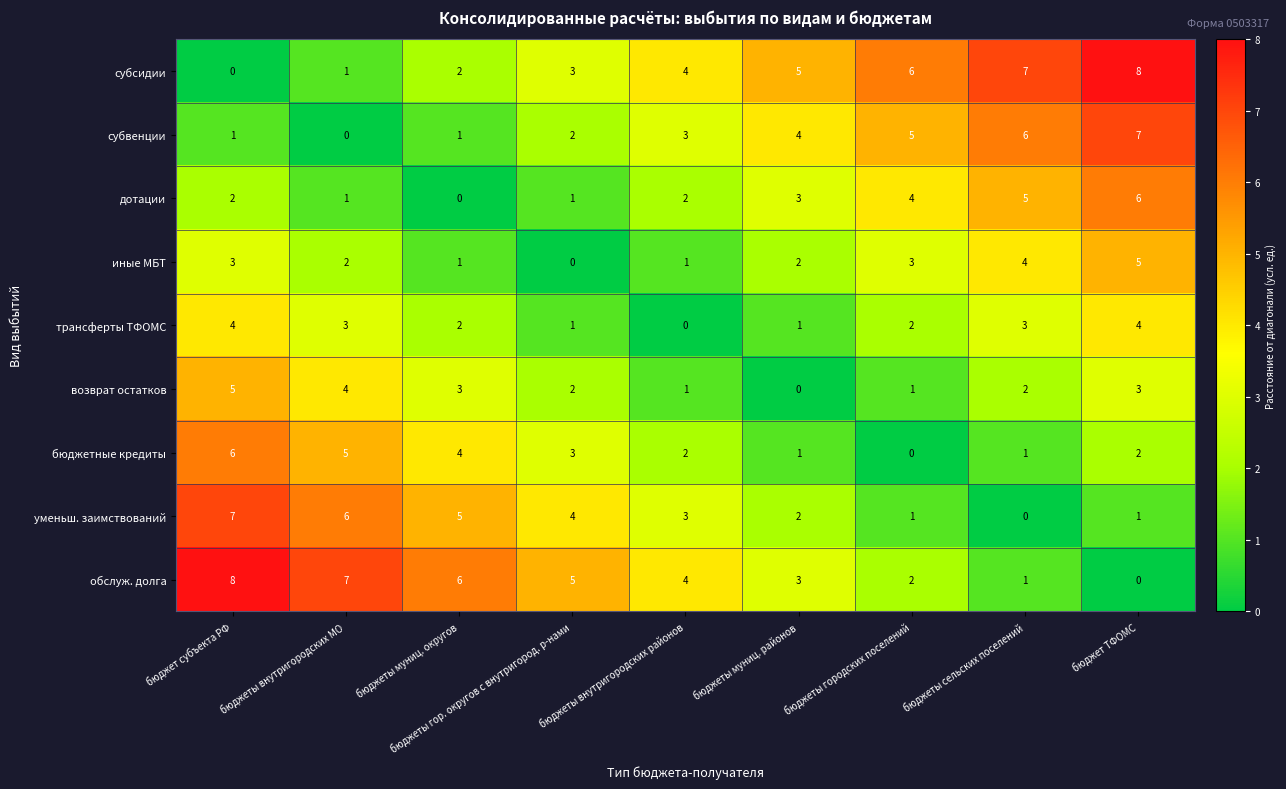

Which category has the lowest value in the трансферты ТФОМС series?

бюджеты внутригородских районов